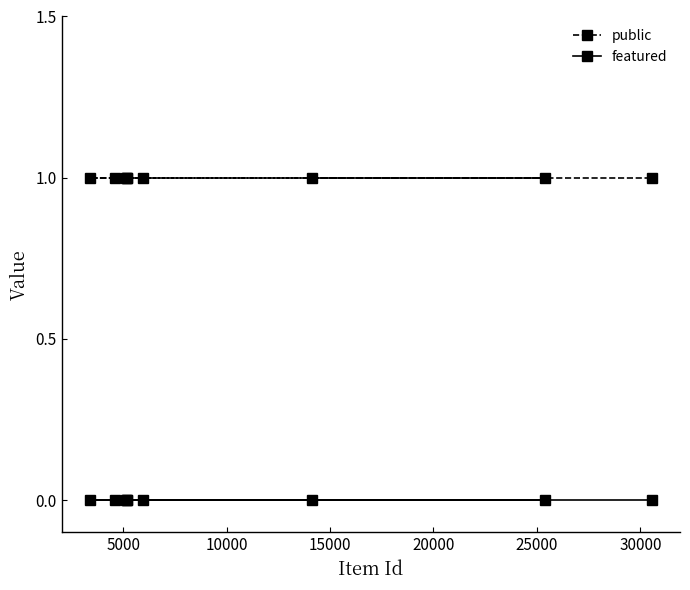

What is the sum of all public values?

9